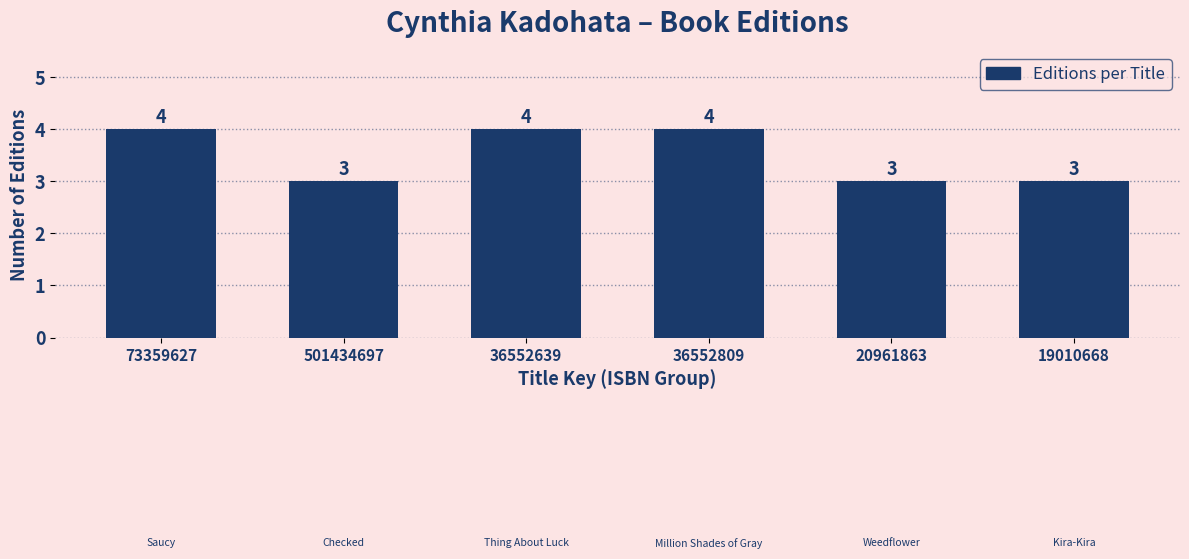

Reading right to left, what are all the values shown in this chart?

3	3	4	4	3	4